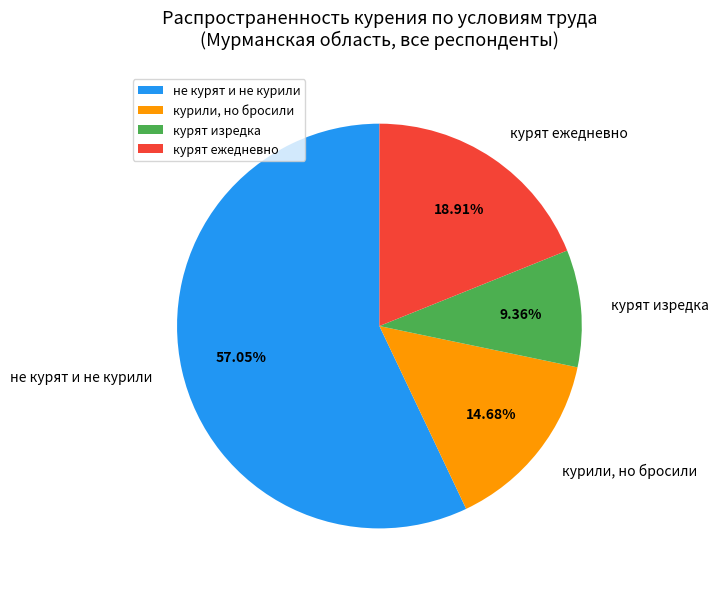

Count the number of slices in the pie.

4